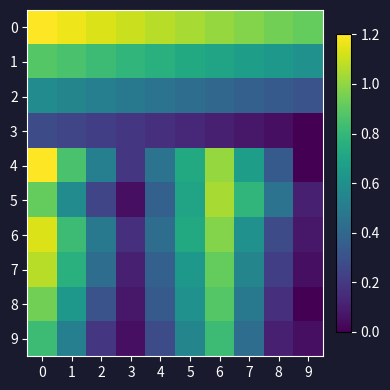

Reading right to left, transcribe all the data shown in this chart.

0: 9=0.9	8=0.9	7=1.0	6=1.0	5=1.0	4=1.1	3=1.1	2=1.1	1=1.2	0=1.2
1: 9=0.6	8=0.6	7=0.7	6=0.7	5=0.7	4=0.8	3=0.8	2=0.8	1=0.9	0=0.9
2: 9=0.3	8=0.3	7=0.4	6=0.4	5=0.4	4=0.5	3=0.5	2=0.5	1=0.5	0=0.6
3: 9=0.0	8=0.0	7=0.1	6=0.1	5=0.1	4=0.2	3=0.2	2=0.2	1=0.3	0=0.3
4: 9=0.0	8=0.3	7=0.7	6=1.0	5=0.7	4=0.5	3=0.2	2=0.5	1=0.9	0=1.2
5: 9=0.1	8=0.5	7=0.8	6=1.0	5=0.7	4=0.4	3=0.0	2=0.3	1=0.6	0=0.9
6: 9=0.1	8=0.3	7=0.6	6=1.0	5=0.7	4=0.4	3=0.2	2=0.5	1=0.8	0=1.1
7: 9=0.0	8=0.2	7=0.5	6=0.9	5=0.6	4=0.4	3=0.1	2=0.4	1=0.8	0=1.1
8: 9=0.0	8=0.2	7=0.5	6=0.9	5=0.6	4=0.3	3=0.1	2=0.3	1=0.6	0=0.9
9: 9=0.0	8=0.1	7=0.4	6=0.8	5=0.5	4=0.3	3=0.0	2=0.2	1=0.5	0=0.8